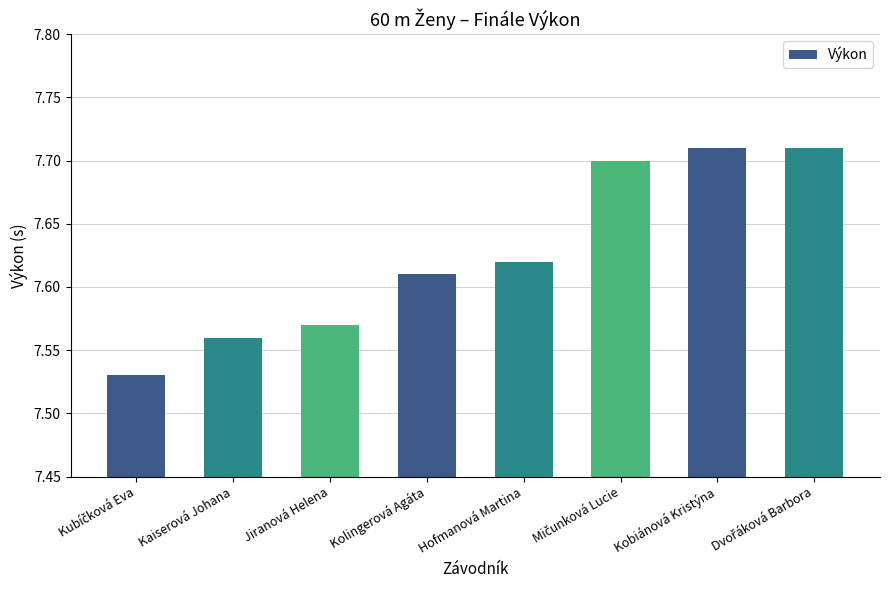

What is the sum of all values?

61.0